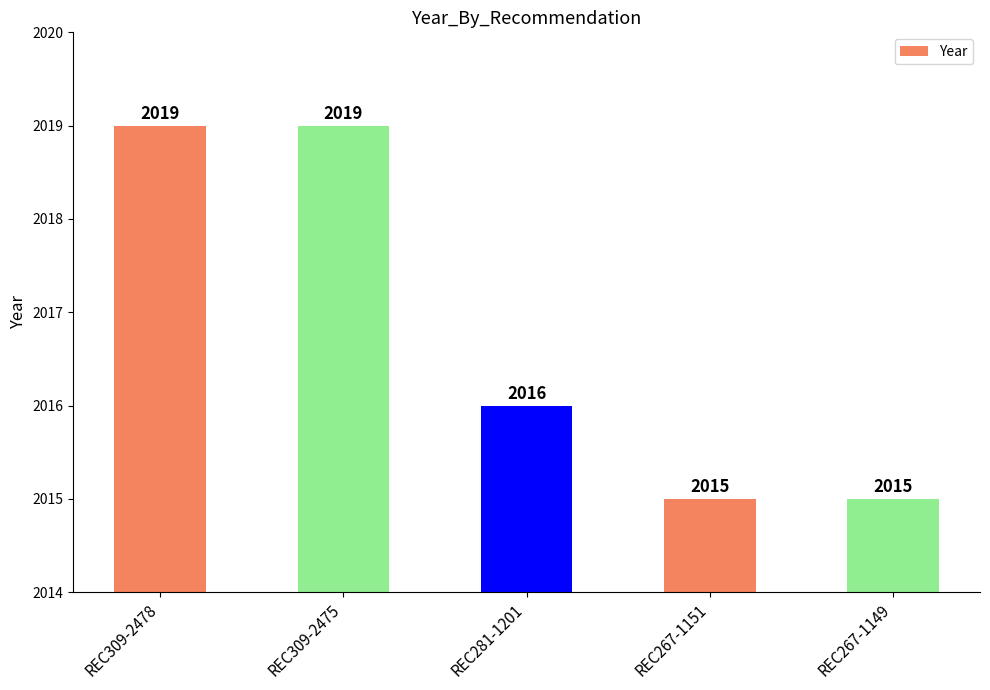

What is the smallest value displayed?

2015